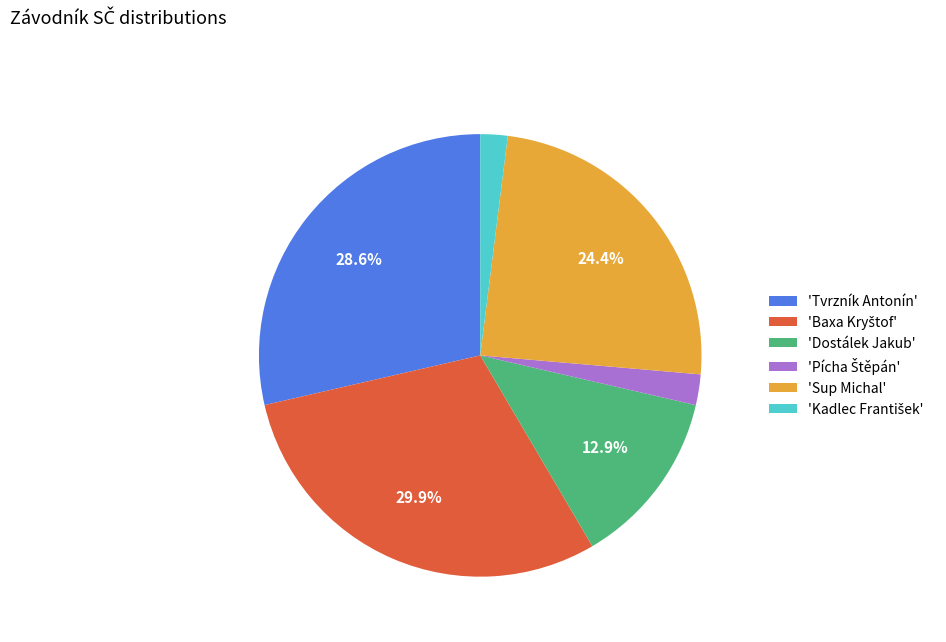

What is the total percentage of 'Dostálek Jakub' and 'Tvrzník Antonín'?

41.5%